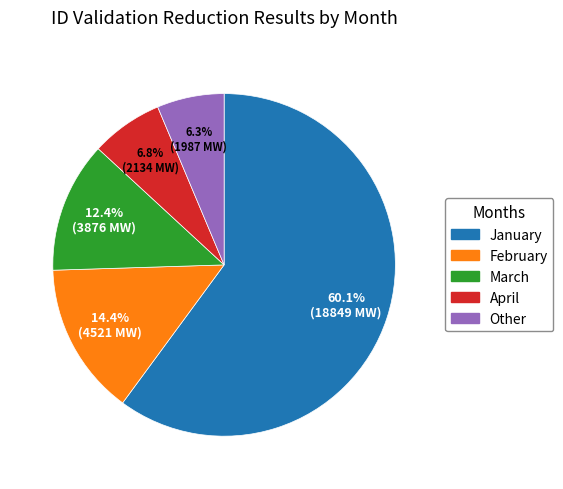

Is there any slice that represents more than half of the pie?

Yes